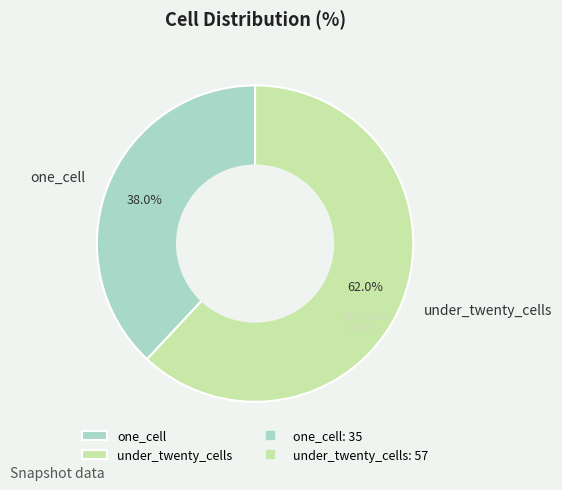

Which slice is the smallest?

one_cell